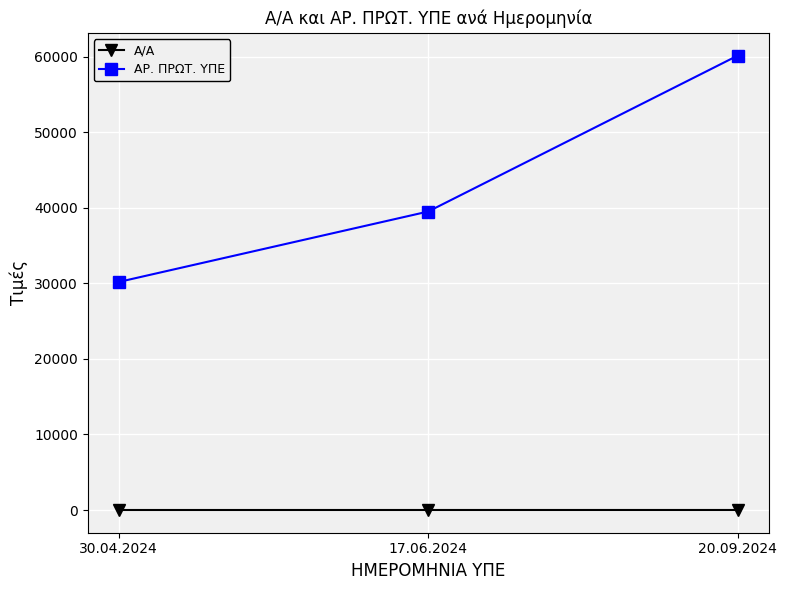

Which series has the largest total across all categories?

ΑΡ. ΠΡΩΤ. ΥΠΕ